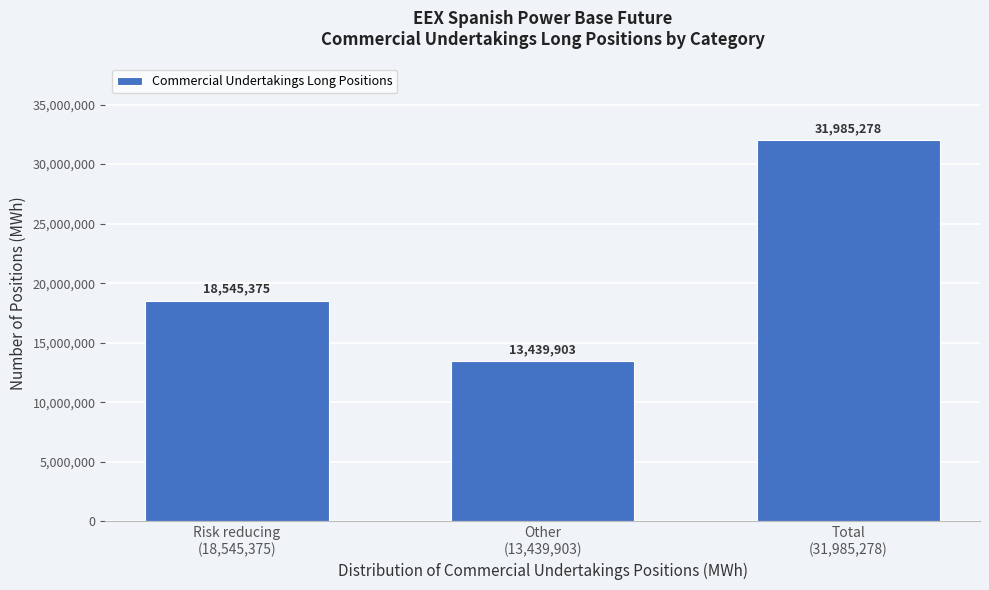

Reading left to right, extract all data points from this chart.

18545375	13439903	31985278